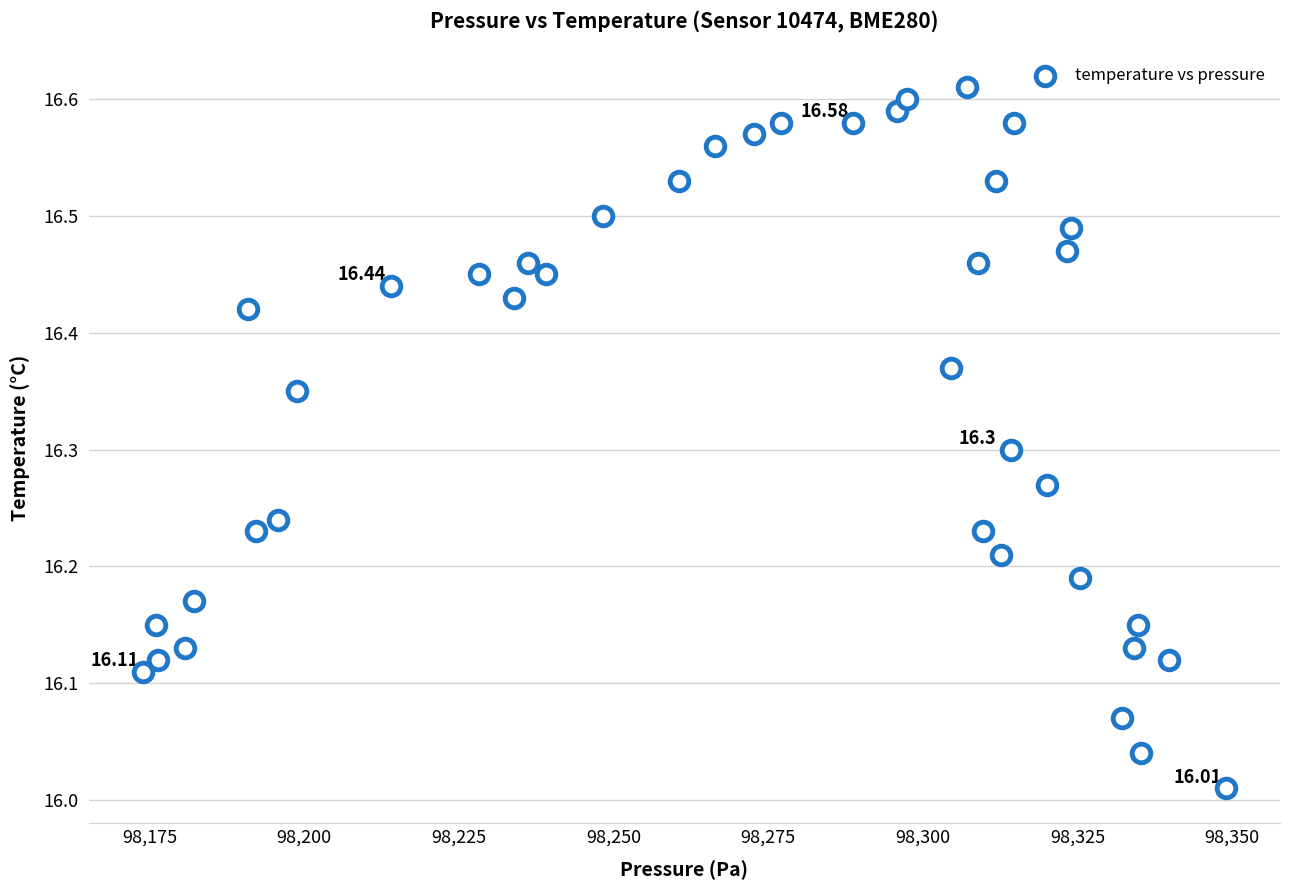

What is the range of Y values (max minus min)?

0.6